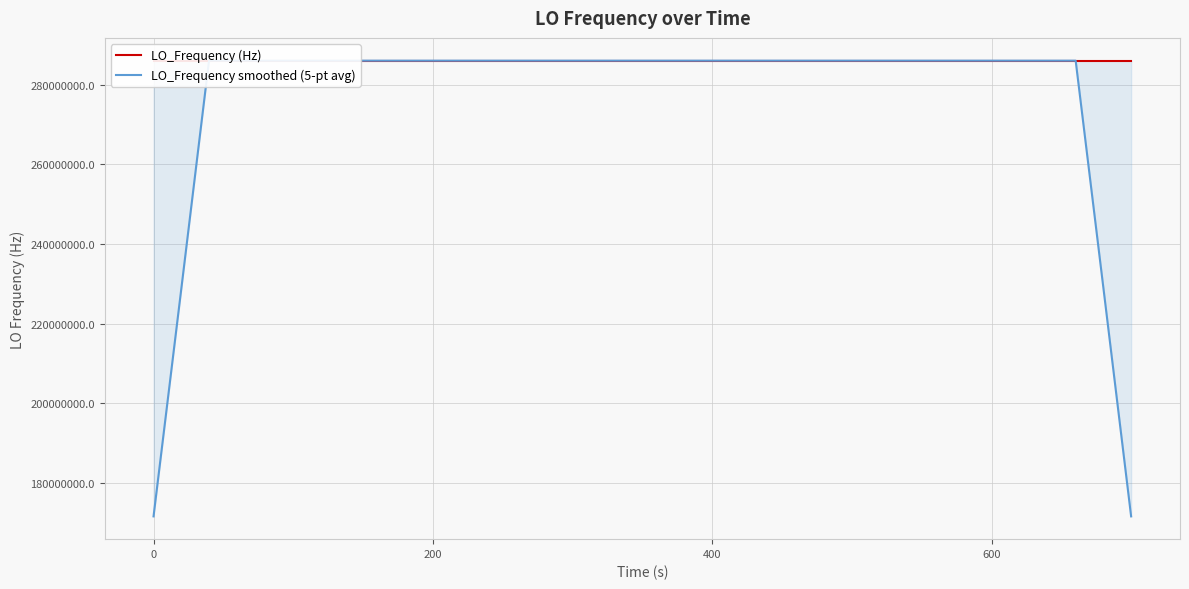

List the series in order of their overall mean, highest first.

LO_Frequency (Hz), LO_Frequency smoothed (5-pt avg)